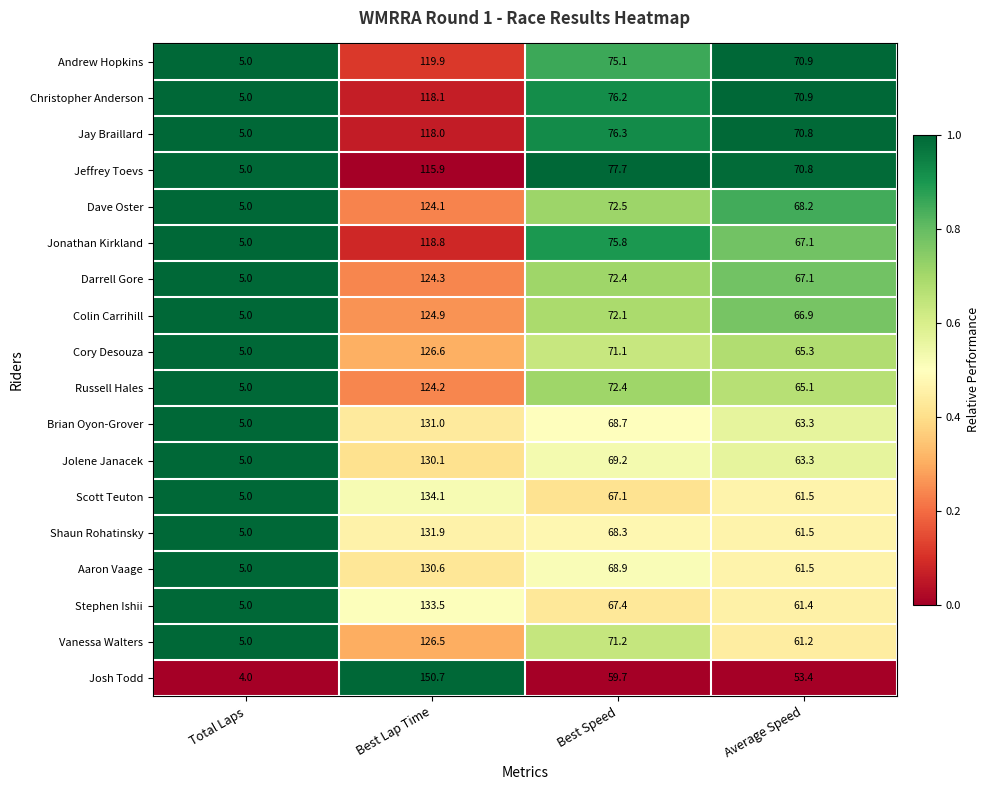

True or false: Cory Desouza has a value of 26.2 at Best Speed.

False